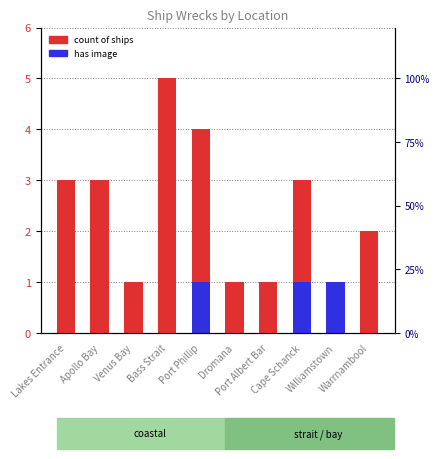

What is the sum of all has image values?

3